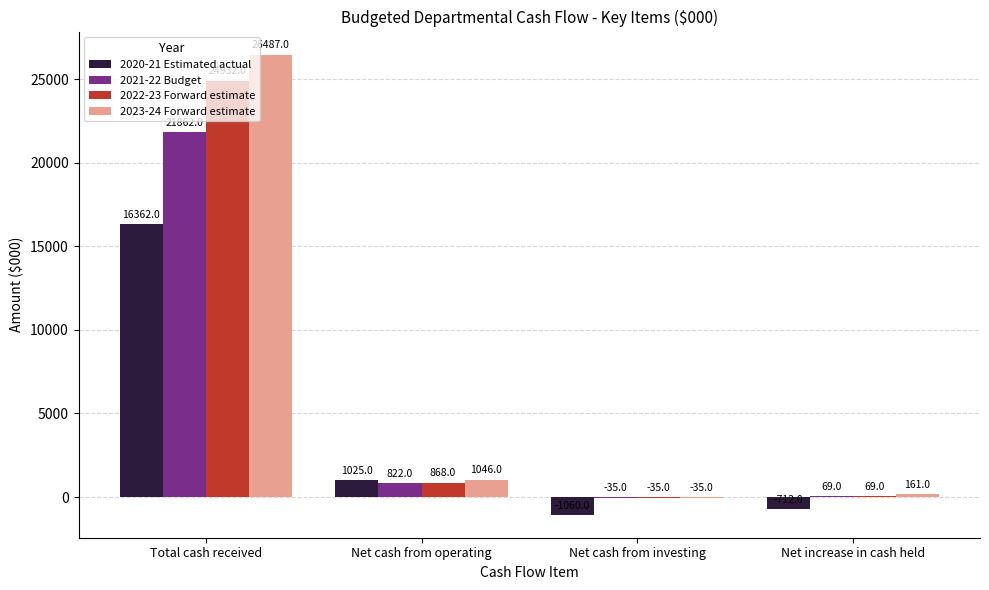

Reading right to left, extract all data points from this chart.

2020-21 Estimated actual: -712	-1060	1025	16362
2021-22 Budget: 69	-35	822	21862
2022-23 Forward estimate: 69	-35	868	24932
2023-24 Forward estimate: 161	-35	1046	26487